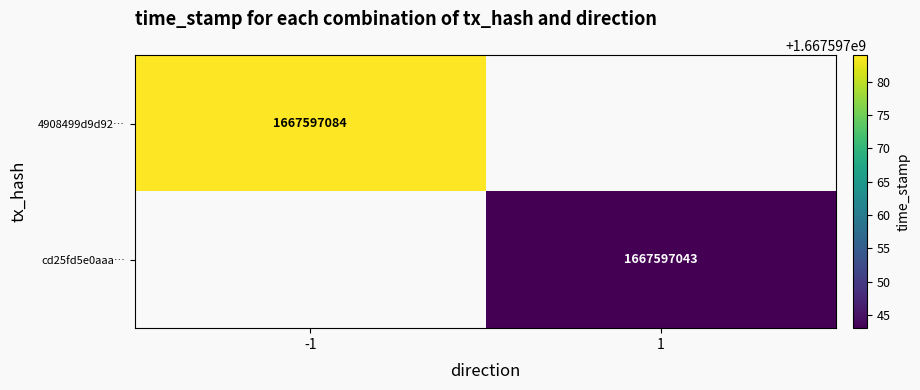

How many categories are shown in the chart?

2